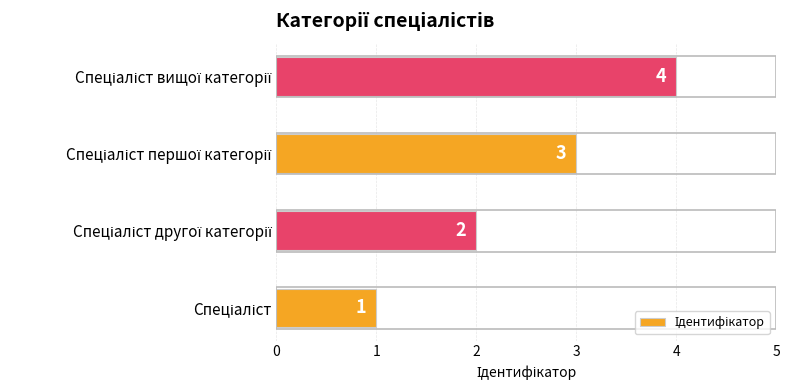

Count the values in the range 2 to 4.

3